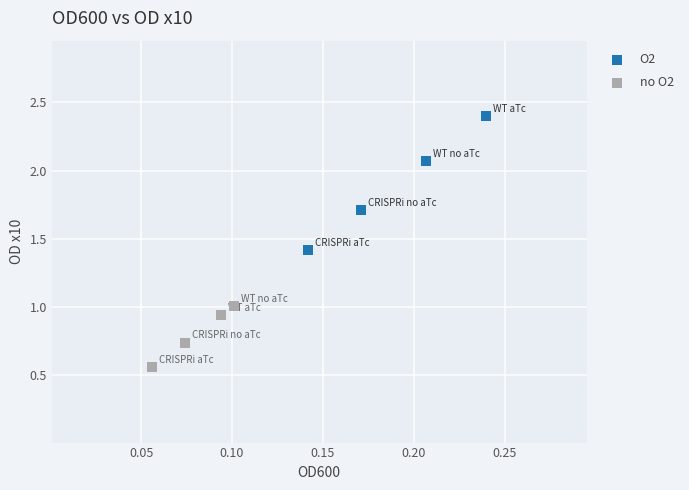

Which series has the largest Y range (max minus min)?

O2